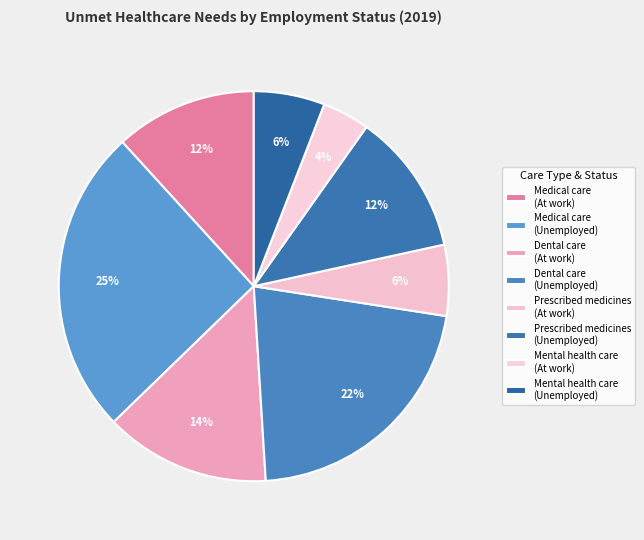

How many segments does this pie chart have?

8